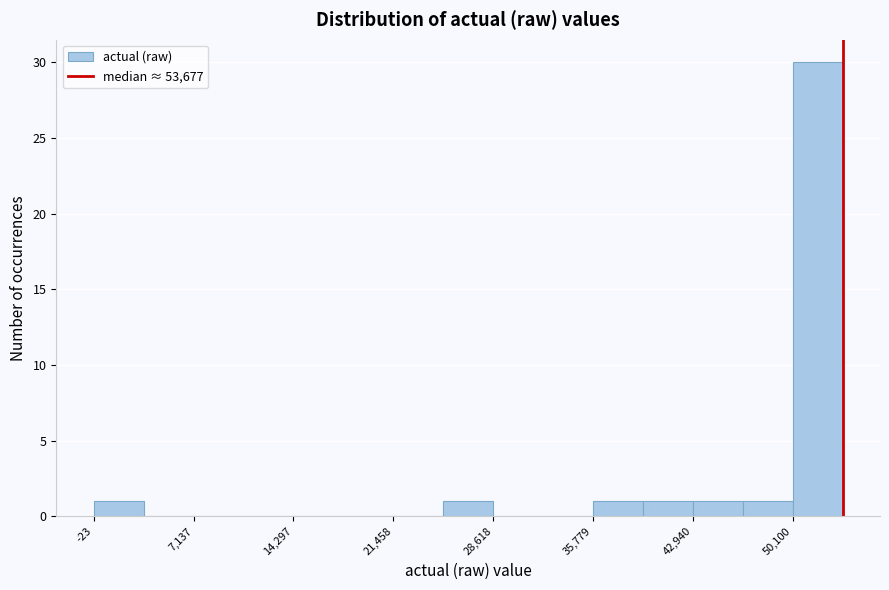

Read against the x-axis, roughly where is the centre of the tallest bar?

52000